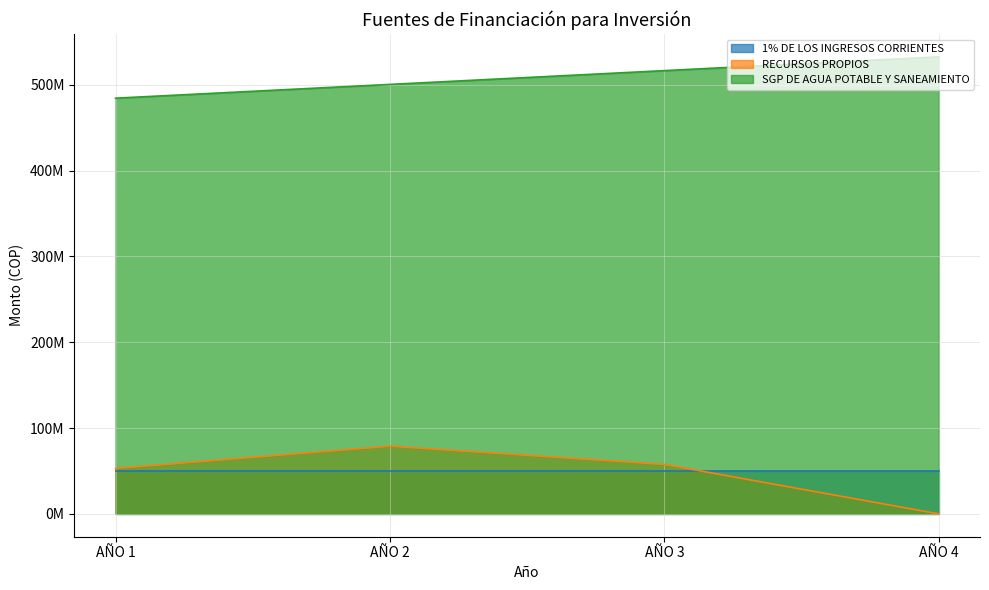

At which label does SGP DE AGUA POTABLE Y SANEAMIENTO reach its minimum?

AÑO 1